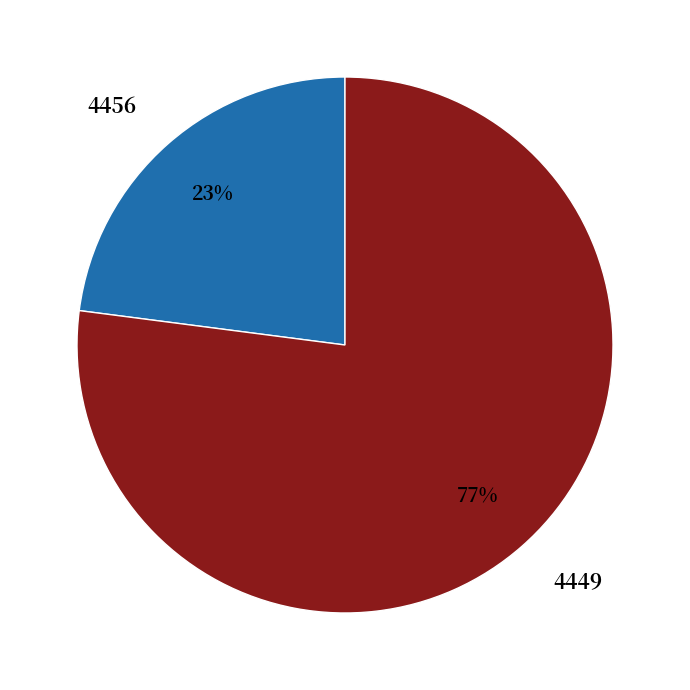

The 4449 slice represents 89% of the pie. True or false?

False